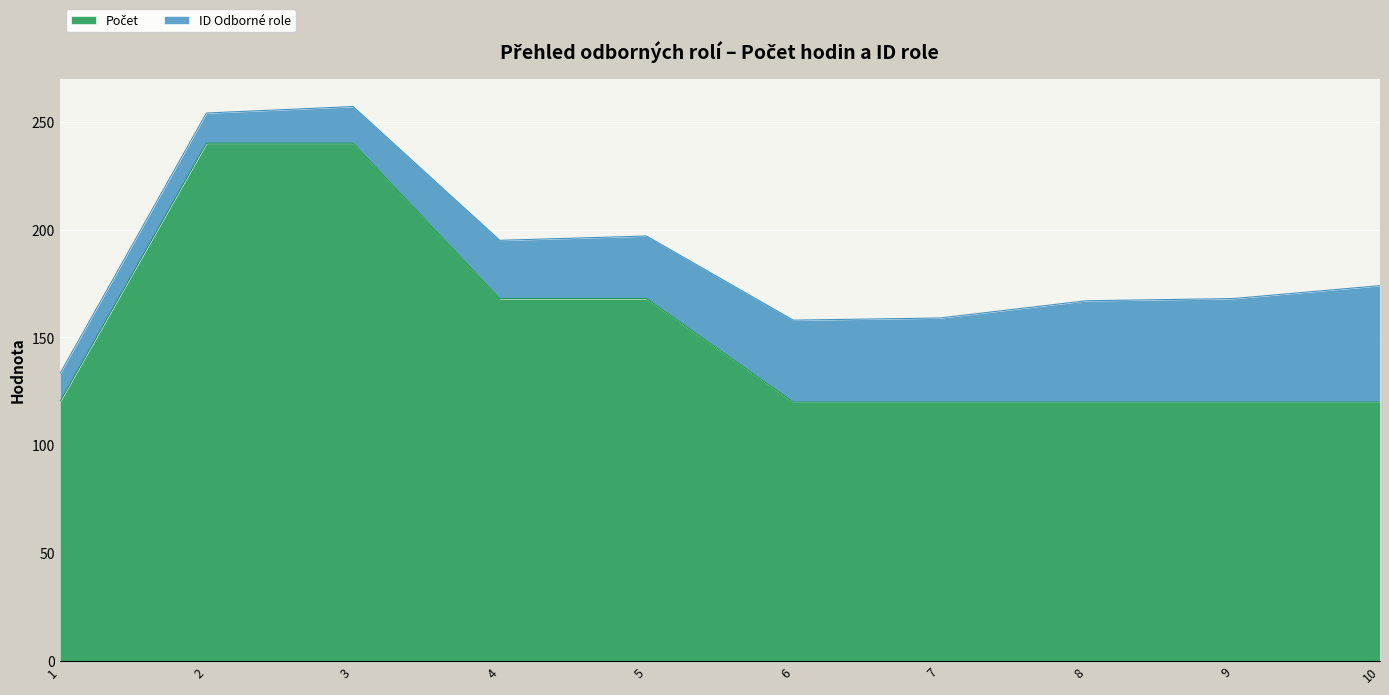

True or false: there are more than 1 points higher than both neighbors.

False